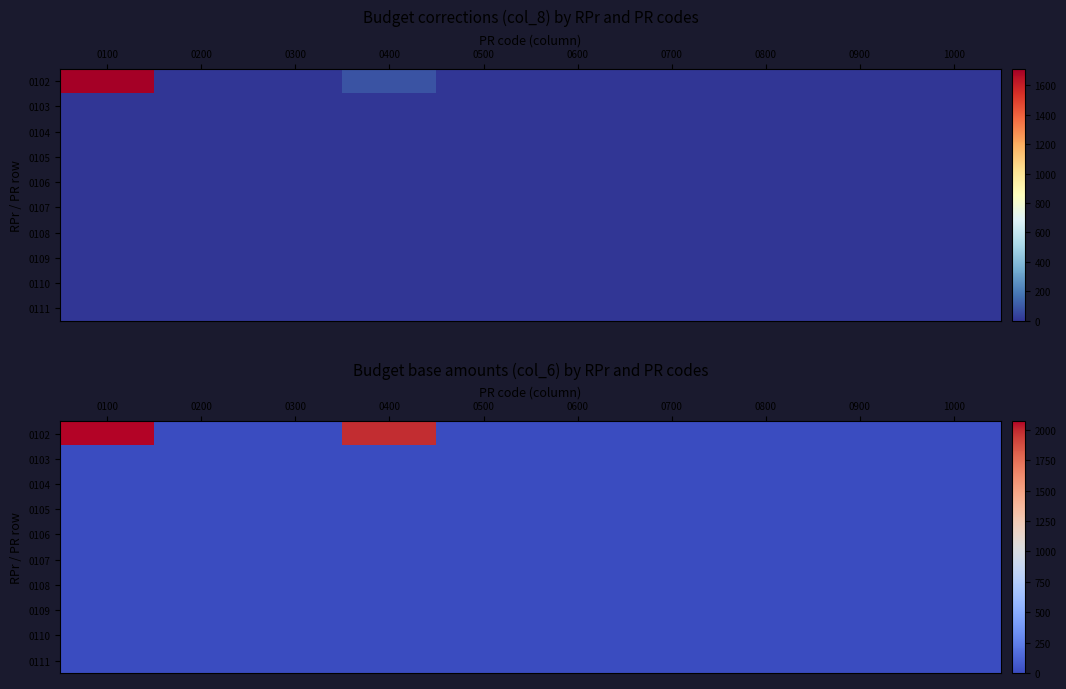

Rank the categories by 0102 value from lowest to highest.

0200, 0300, 0500, 0600, 0700, 0800, 0900, 1000, 0400, 0100